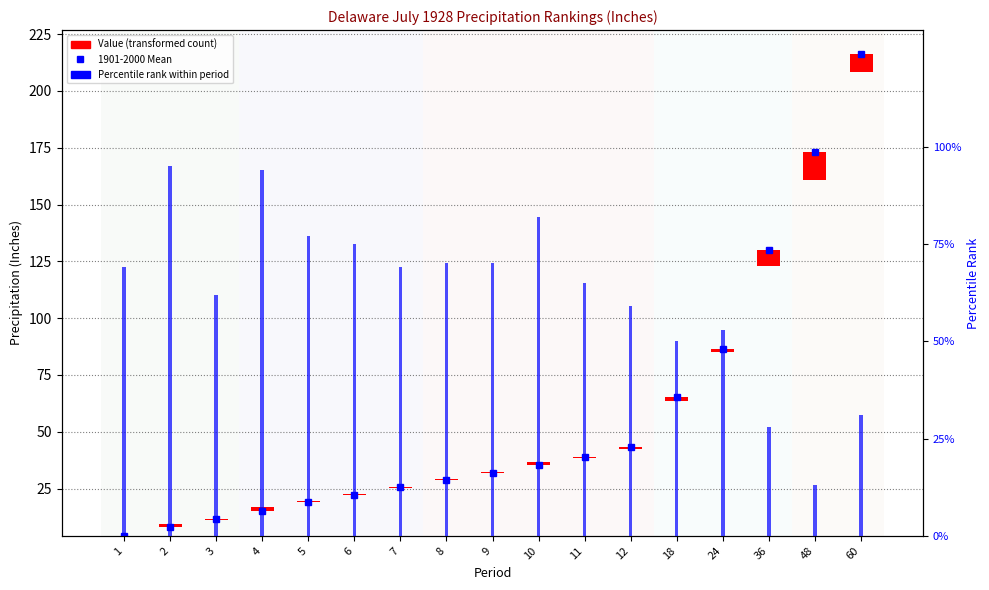

Does the chart contain any negative values?

No